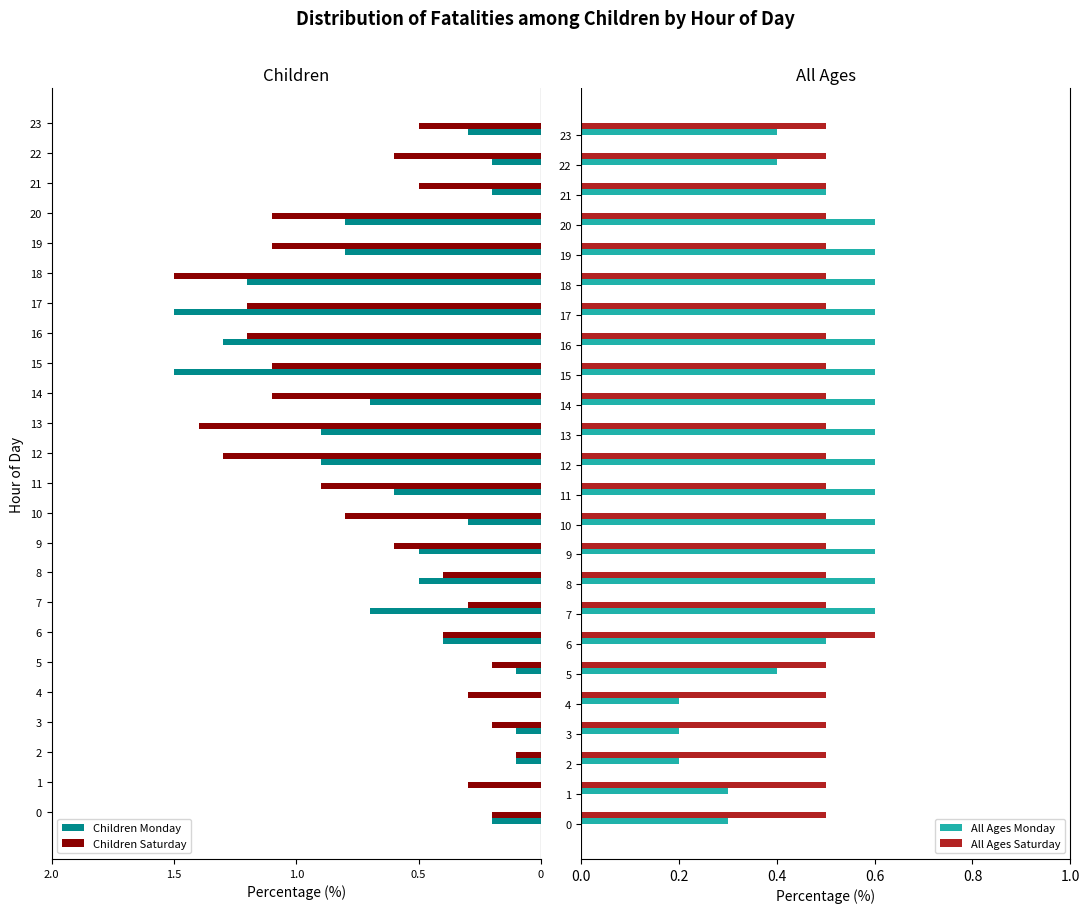

Reading left to right, extract all data points from this chart.

Children Monday: -0.2	0.0	-0.1	-0.1	0.0	-0.1	-0.4	-0.7	-0.5	-0.5	-0.3	-0.6	-0.9	-0.9	-0.7	-1.5	-1.3	-1.5	-1.2	-0.8	-0.8	-0.2	-0.2	-0.3
Children Saturday: -0.2	-0.3	-0.1	-0.2	-0.3	-0.2	-0.4	-0.3	-0.4	-0.6	-0.8	-0.9	-1.3	-1.4	-1.1	-1.1	-1.2	-1.2	-1.5	-1.1	-1.1	-0.5	-0.6	-0.5
All Ages Monday: 0.3	0.3	0.2	0.2	0.2	0.4	0.5	0.6	0.6	0.6	0.6	0.6	0.6	0.6	0.6	0.6	0.6	0.6	0.6	0.6	0.6	0.5	0.4	0.4
All Ages Saturday: 0.5	0.5	0.5	0.5	0.5	0.5	0.6	0.5	0.5	0.5	0.5	0.5	0.5	0.5	0.5	0.5	0.5	0.5	0.5	0.5	0.5	0.5	0.5	0.5